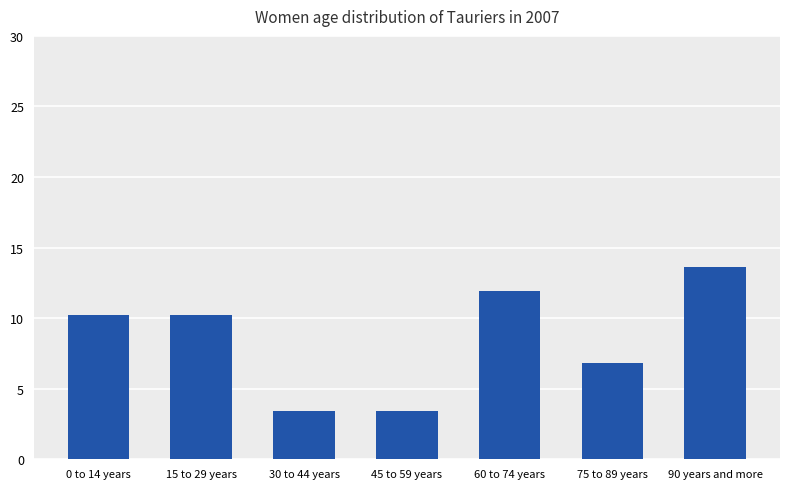

Reading left to right, transcribe all the data shown in this chart.

10.2	10.2	3.4	3.4	11.9	6.8	13.6